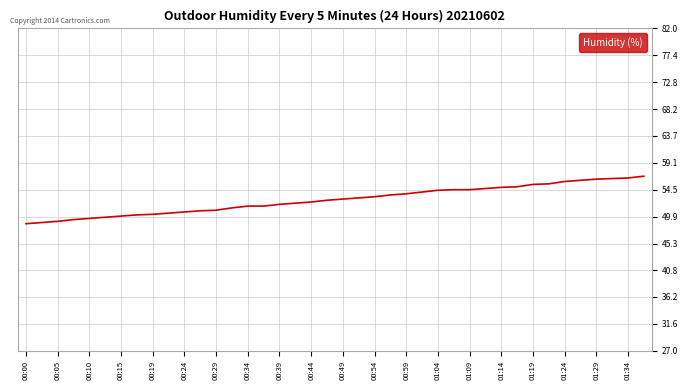

What is the difference between the maximum and minimum values?

8.1